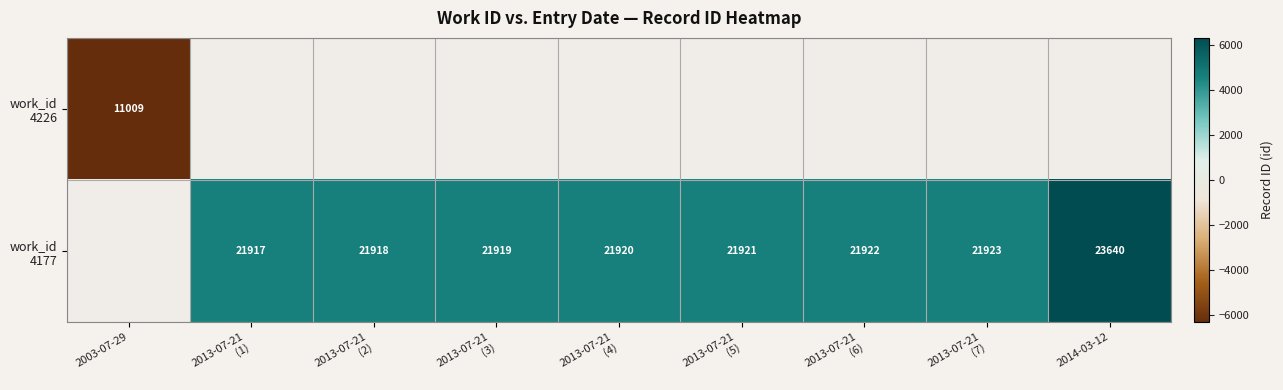

What is the smallest value displayed?

-6315.5